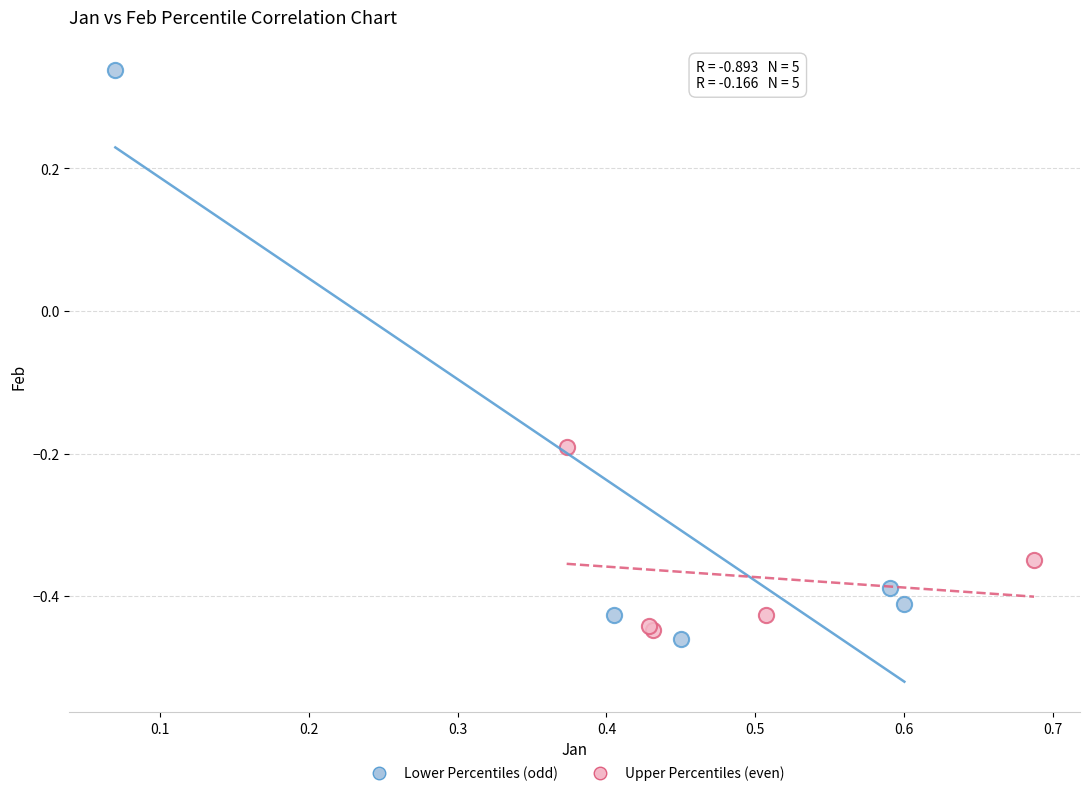

Which series has the widest spread of Y values?

Lower Percentiles (odd)